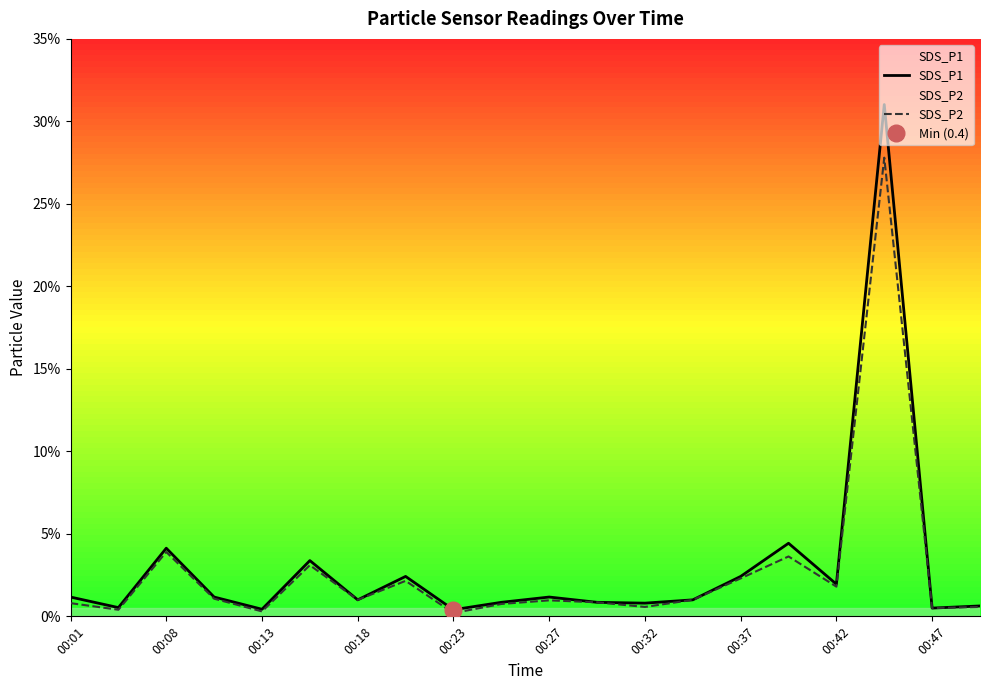

True or false: SDS_P1 and SDS_P2 cross at least once.

False